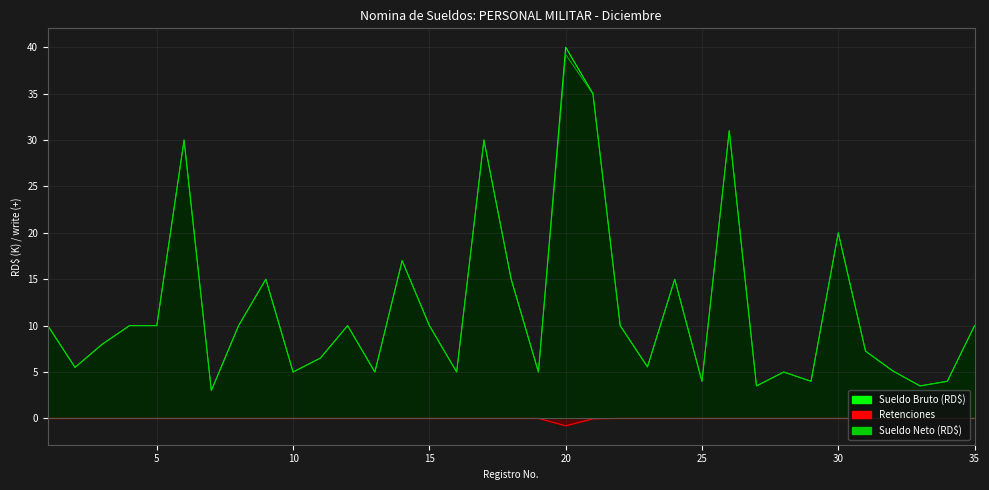

Reading left to right, extract all data points from this chart.

Sueldo Bruto: 1=10.0	2=5.5	3=8.0	4=10.0	5=10.0	6=30.0	7=3.0	8=10.0	9=15.0	10=5.0	11=6.5	12=10.0	13=5.0	14=17.0	15=10.0	16=5.0	17=30.0	18=15.0	19=5.0	20=40.0	21=35.0	22=10.0	23=5.5	24=15.0	25=4.0	26=31.0	27=3.5	28=5.0	29=4.0	30=20.0	31=7.2	32=5.1	33=3.5	34=4.0	35=10.0
Sueldo Neto: 1=10.0	2=5.5	3=8.0	4=10.0	5=10.0	6=30.0	7=3.0	8=10.0	9=15.0	10=5.0	11=6.5	12=10.0	13=5.0	14=17.0	15=10.0	16=5.0	17=30.0	18=15.0	19=5.0	20=39.2	21=35.0	22=10.0	23=5.5	24=15.0	25=4.0	26=31.0	27=3.5	28=5.0	29=4.0	30=20.0	31=7.2	32=5.1	33=3.5	34=4.0	35=10.0